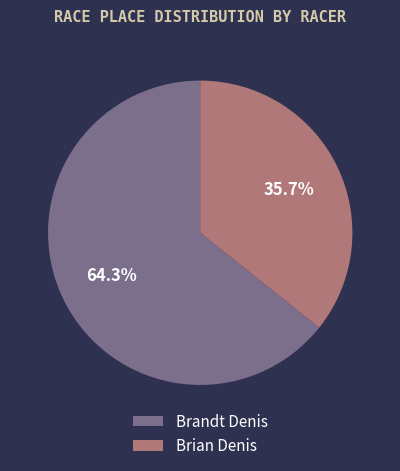

Does Brandt Denis account for over 50% of the chart?

Yes